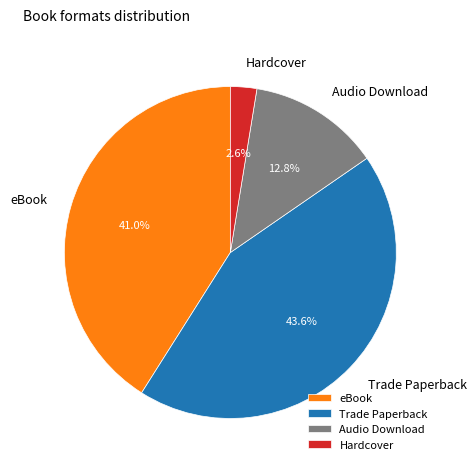

What percentage is NOT represented by Trade Paperback?

56.4%